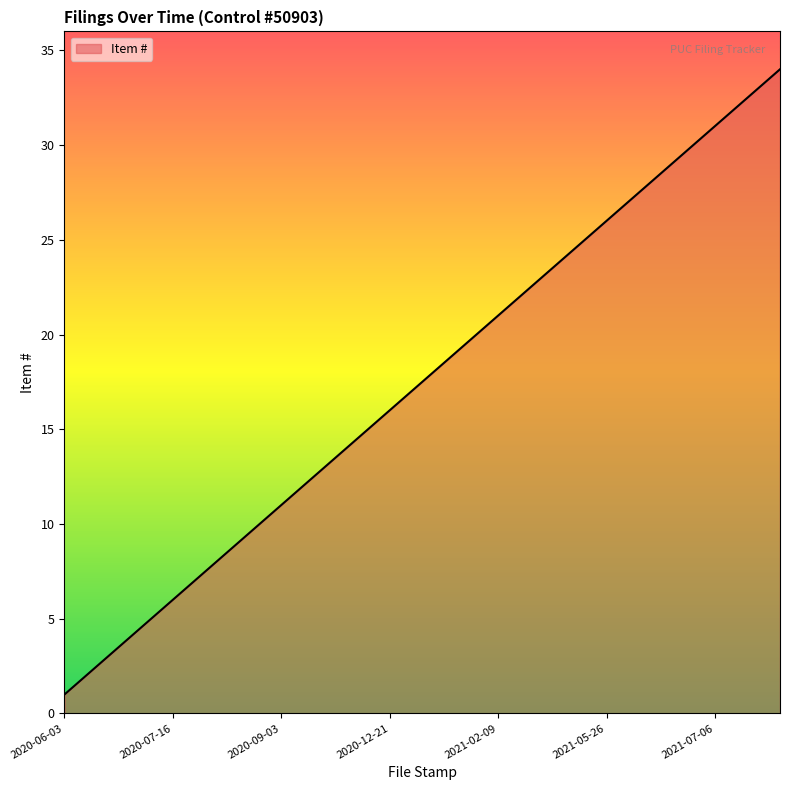

What is the difference between the maximum and minimum values?

33